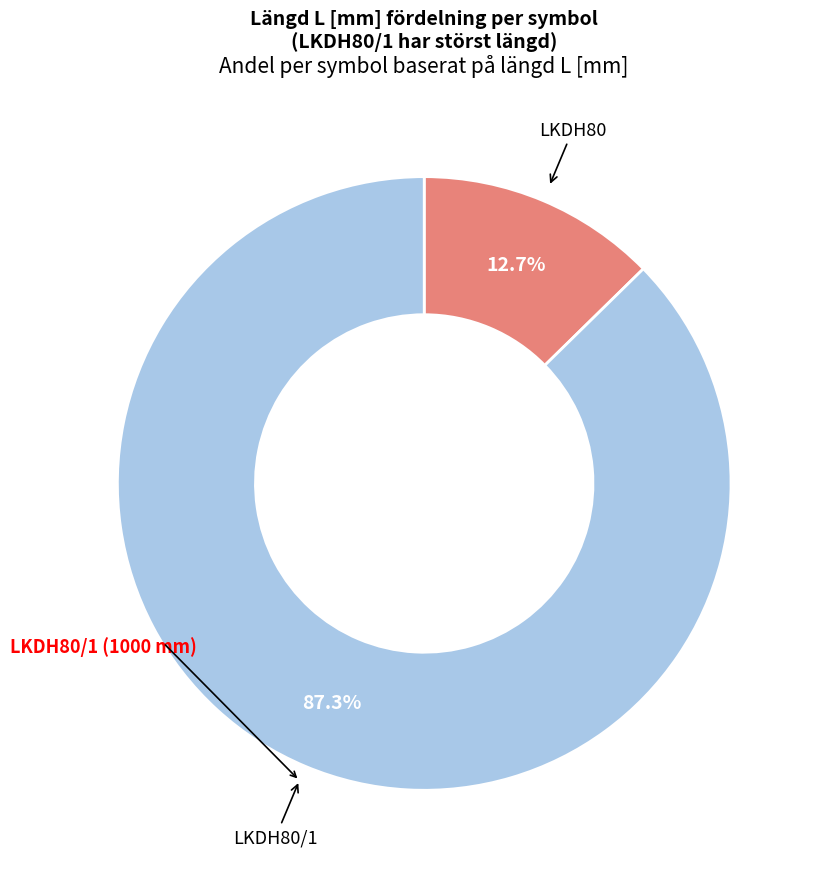

Is it true that LKDH80 is 13% of the pie?

True